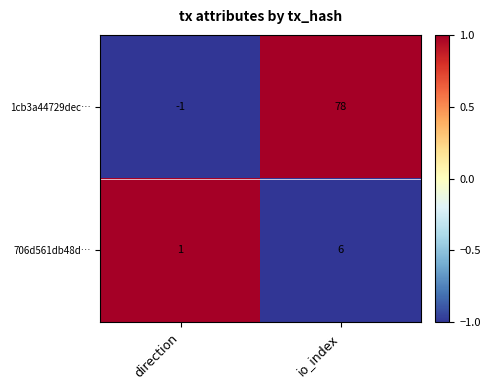

Count the number of data series in this chart.

2